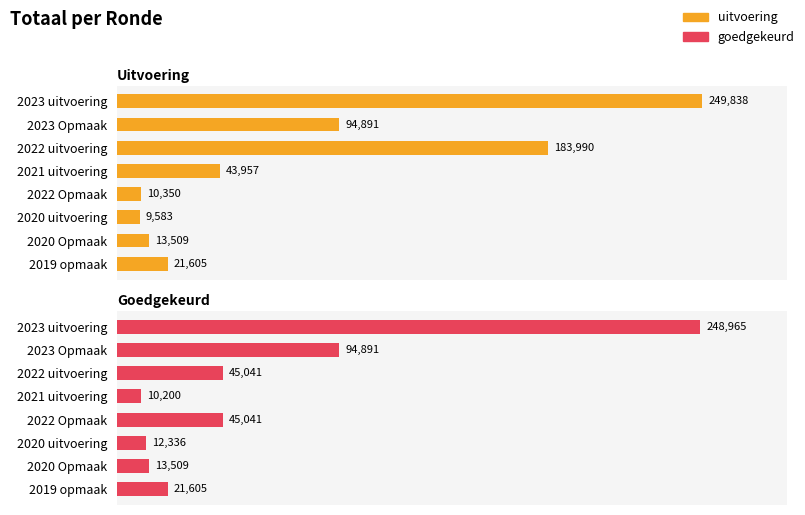

List the series in order of their overall mean, highest first.

uitvoering, goedgekeurd